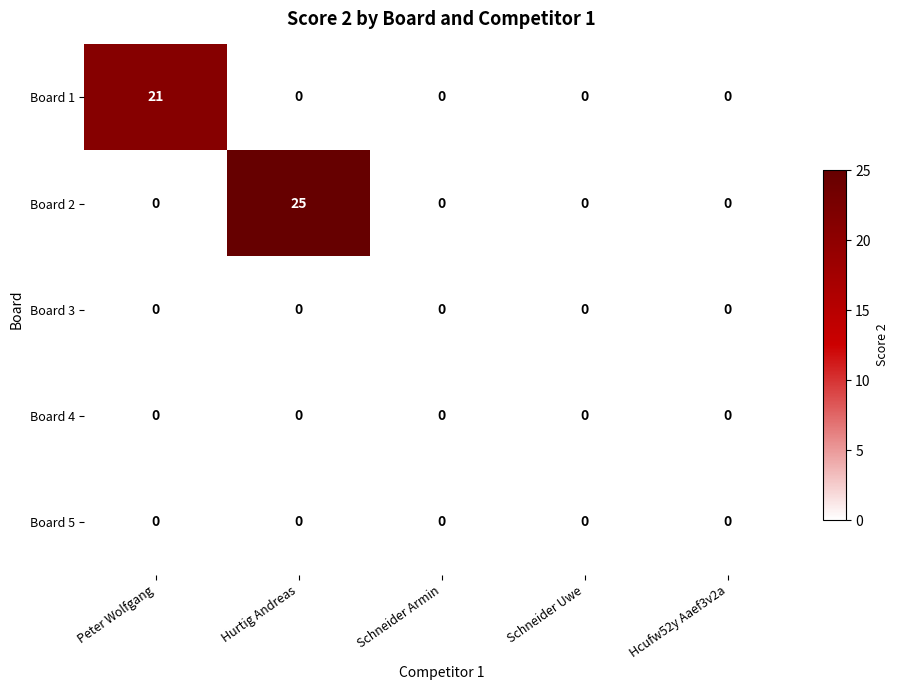

At which category does the chart reach its peak across all series?

Hurtig Andreas